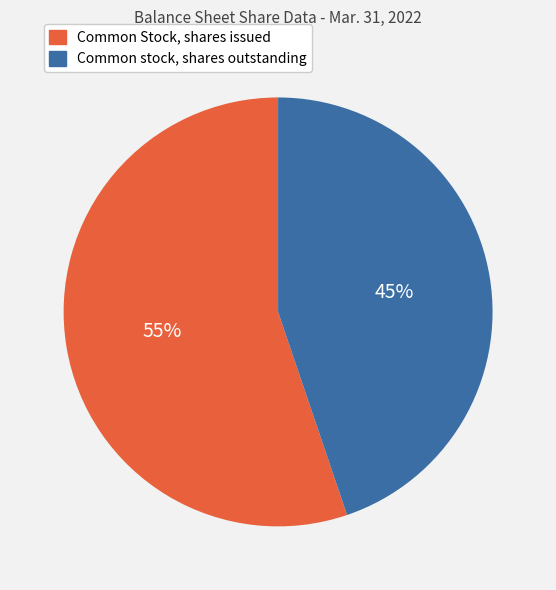

True or false: Common Stock, shares issued accounts for 55% of the total.

True